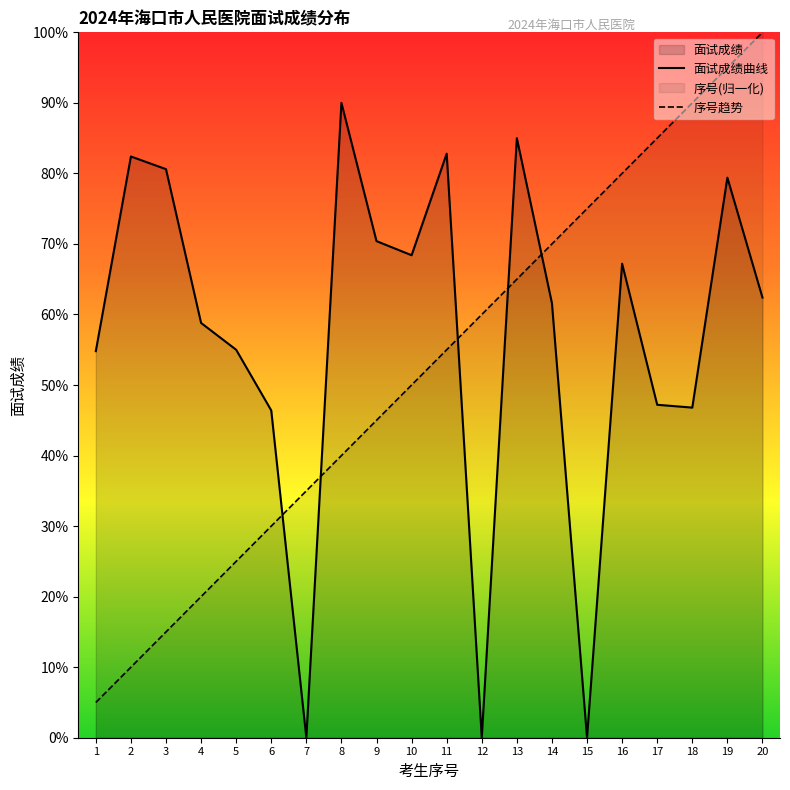

Which series has the largest total across all categories?

面试成绩曲线